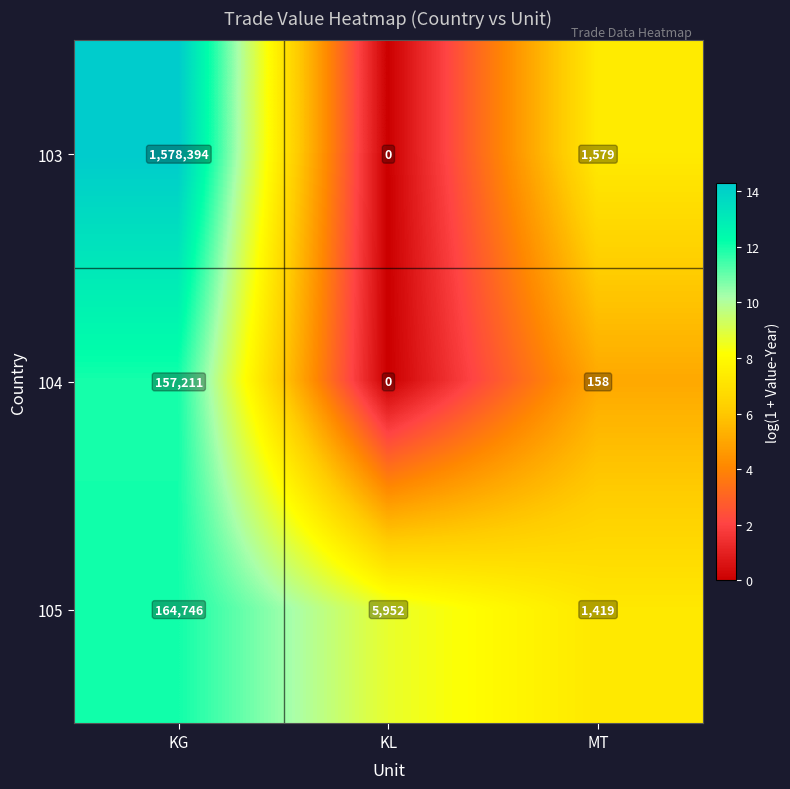

What is the greatest value displayed?

1578394